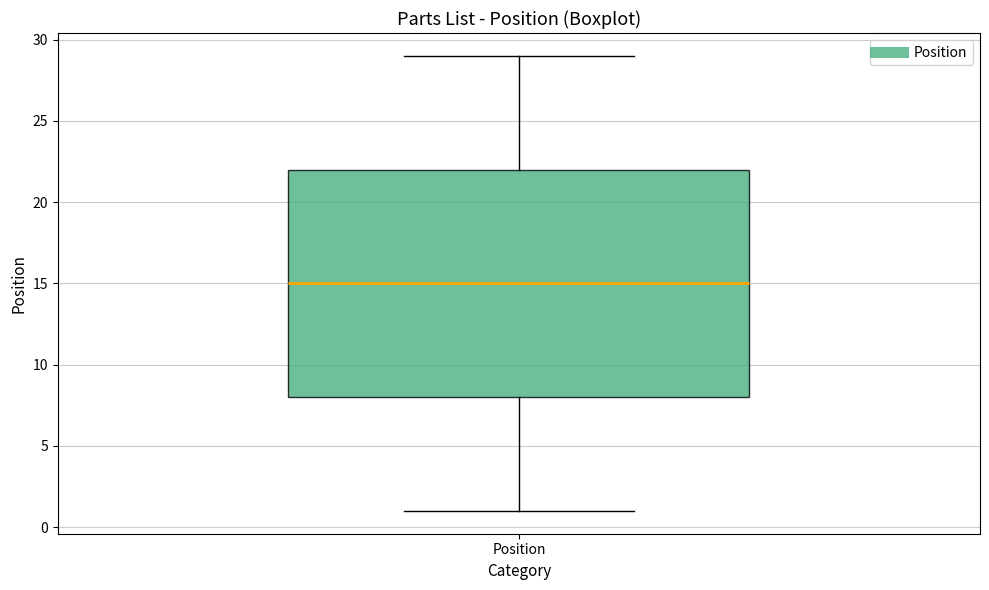

Transcribe this box plot: give where the median line is, the range the box spans, and where the two whiskers end, as read against the y-axis. The values are not printed on the chart, so give them approximately, as read against the axis.

median 15, box 8 to 22, whiskers 1 to 29